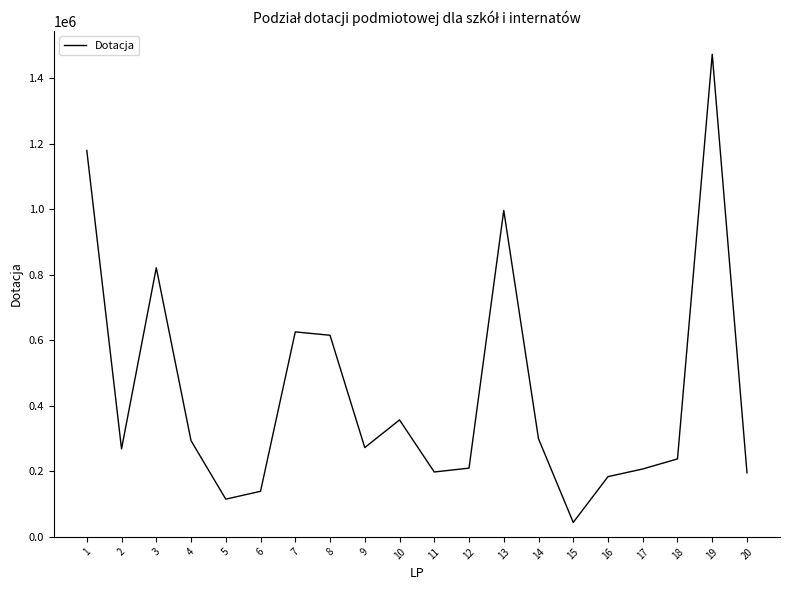

Which category has the highest value across all series?

19